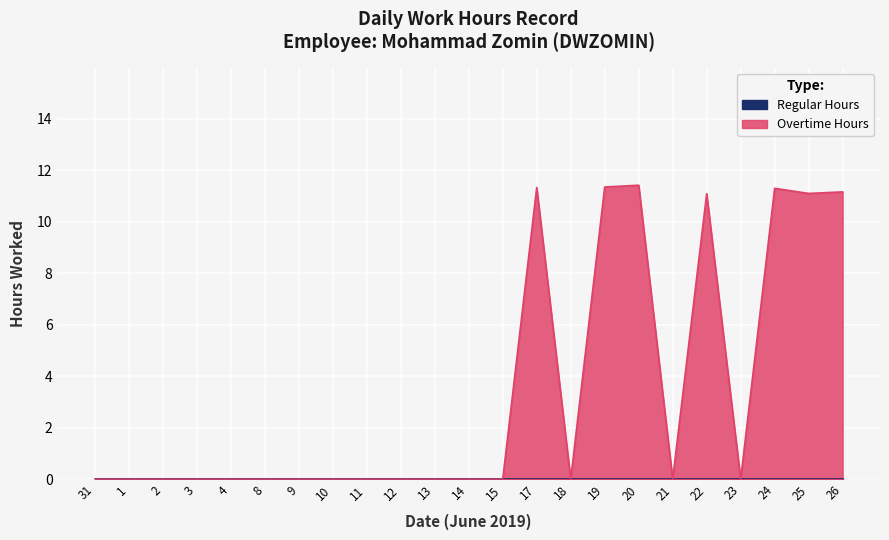

At which category does the data reach its first local valley?

18